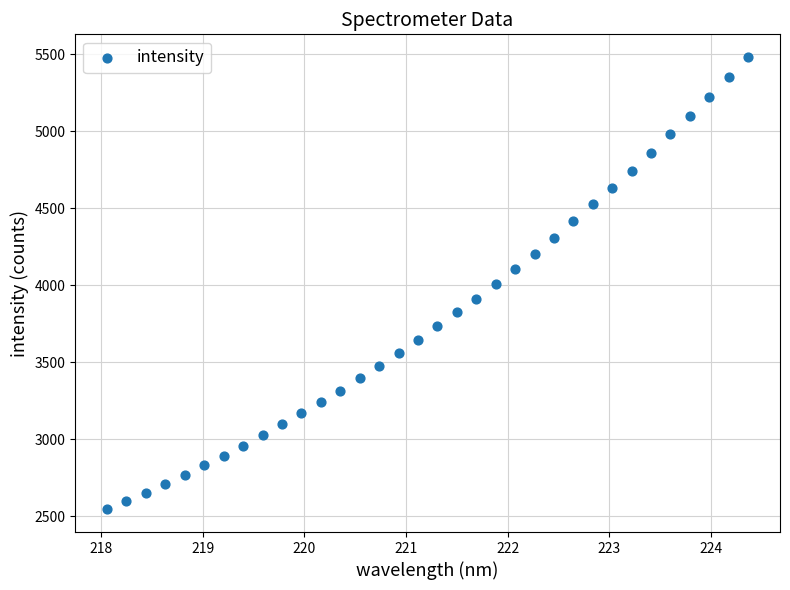

What is the range of Y values (max minus min)?

2937.7